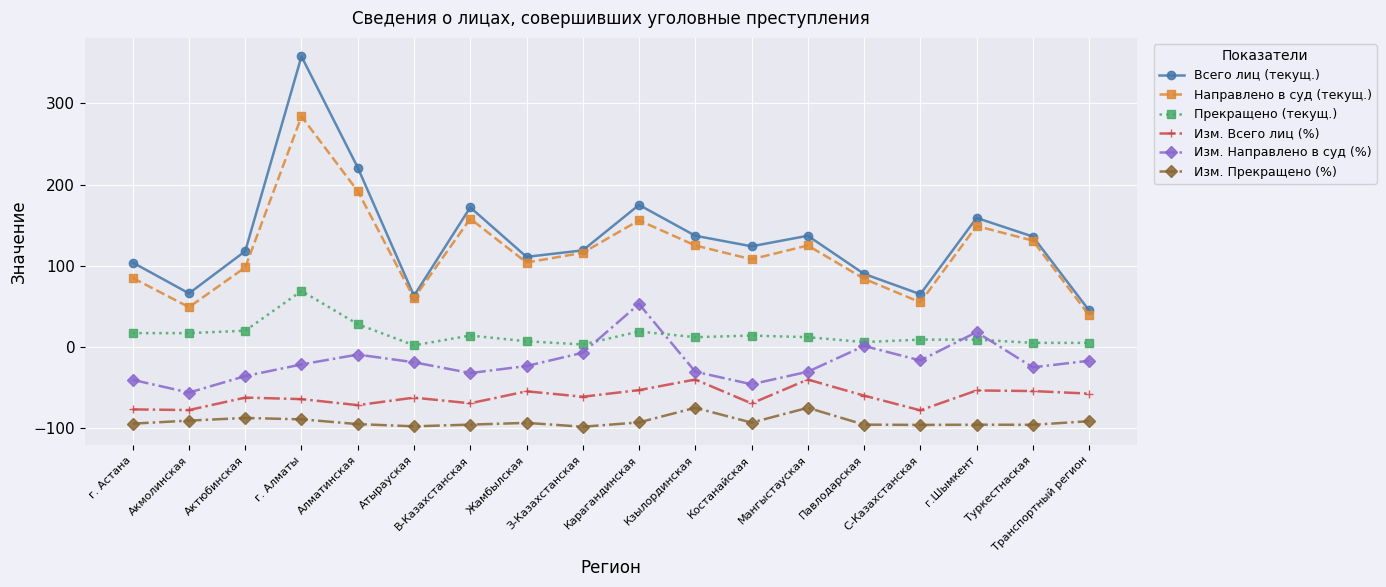

What position from the right is Костанайская?

7